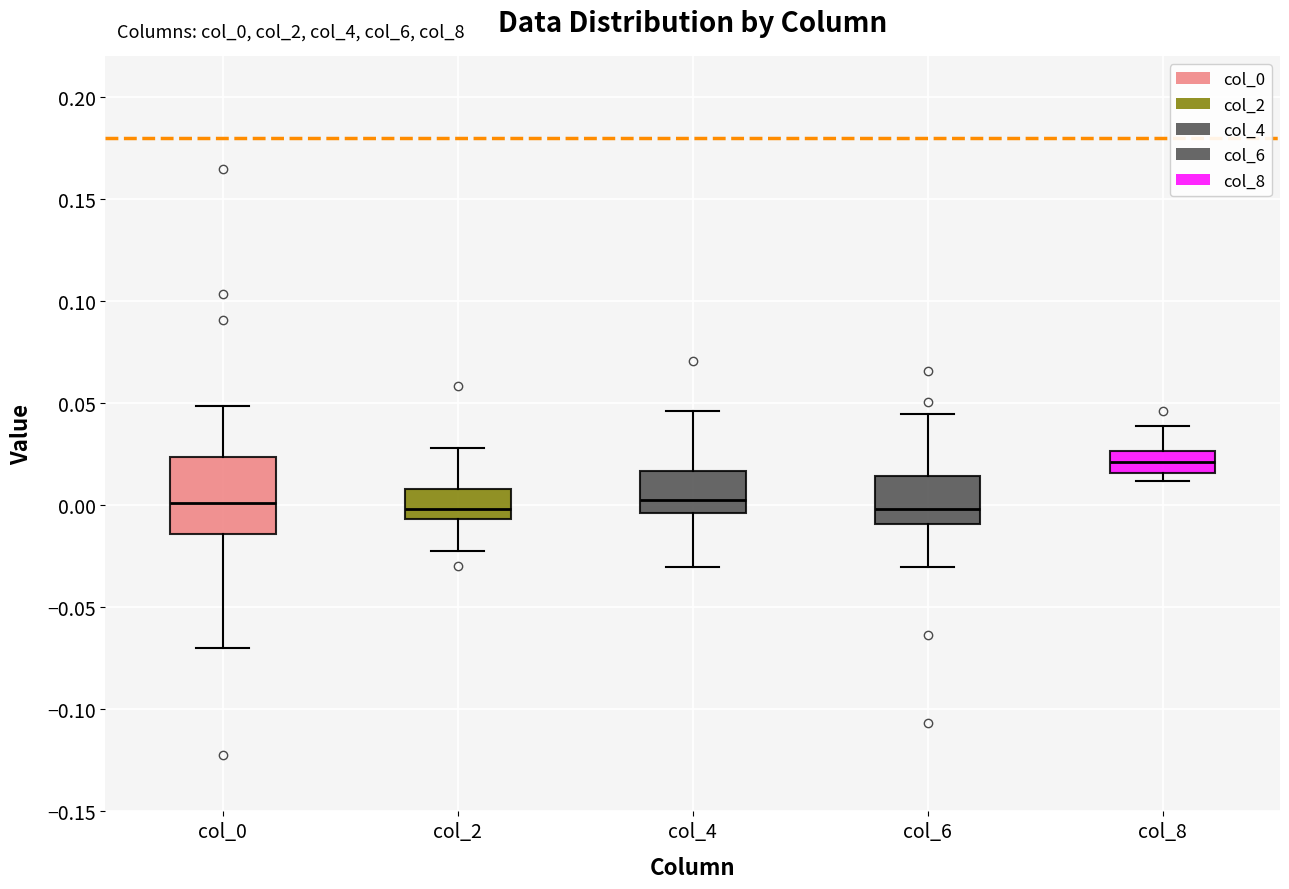

Reading left to right, transcribe this box plot: for each box, give where its median line is, the range the box spans, and where its two whiskers end, as read against the y-axis. The values are not printed on the chart, so give them approximately, as read against the axis.

col_0: median 0.000, box -0.015 to 0.025, whiskers -0.070 to 0.050
col_2: median 0.000, box -0.005 to 0.010, whiskers -0.025 to 0.030
col_4: median 0.000, box -0.005 to 0.015, whiskers -0.030 to 0.045
col_6: median 0.000, box -0.010 to 0.015, whiskers -0.030 to 0.045
col_8: median 0.020, box 0.015 to 0.025, whiskers 0.010 to 0.040